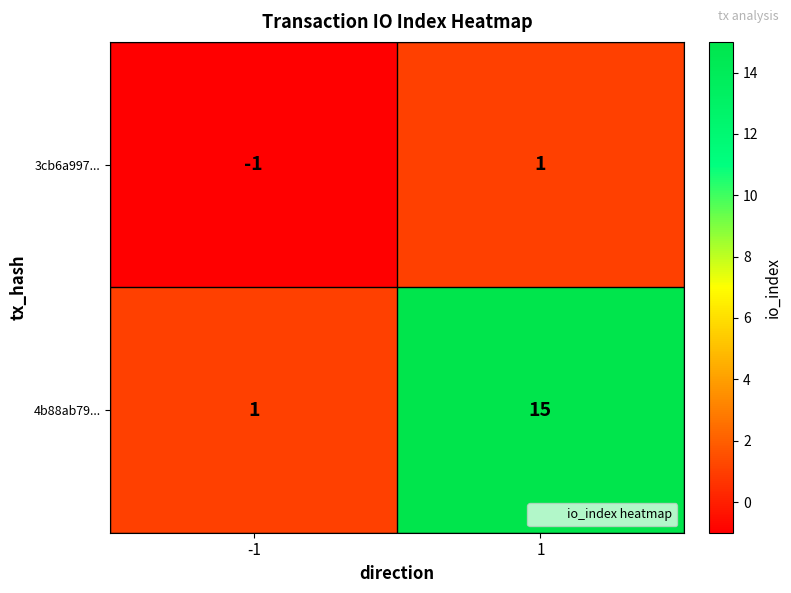

What is the spread (max minus min) of values at -1?

2